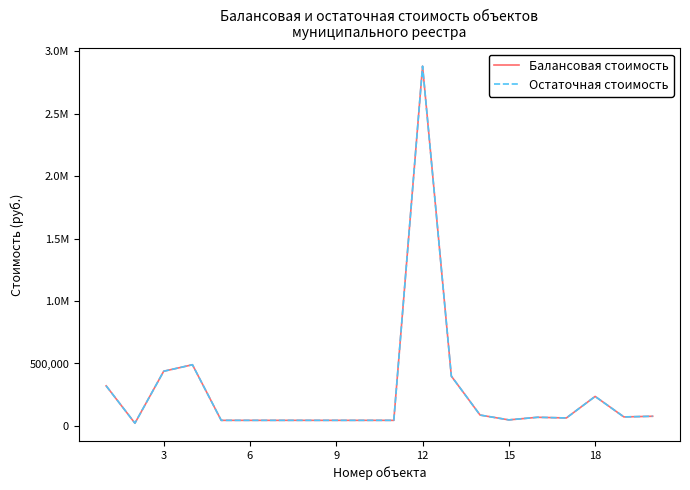

At how many categories does at least one series exceed 2857195?

1